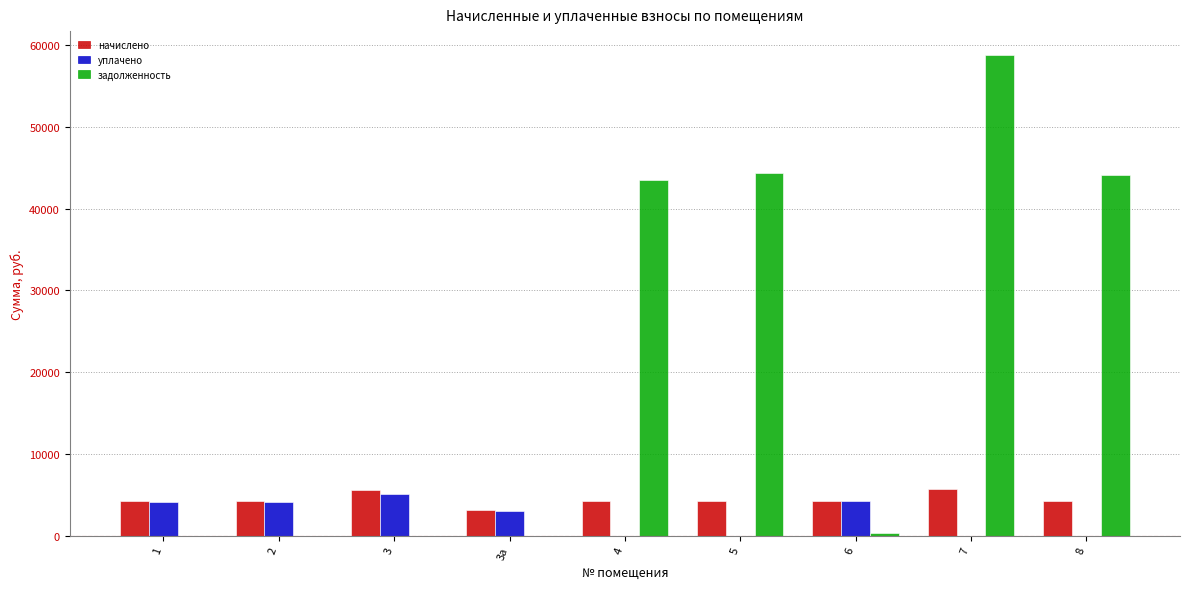

Is it true that задолженность equals 34058.5 at 1?

False